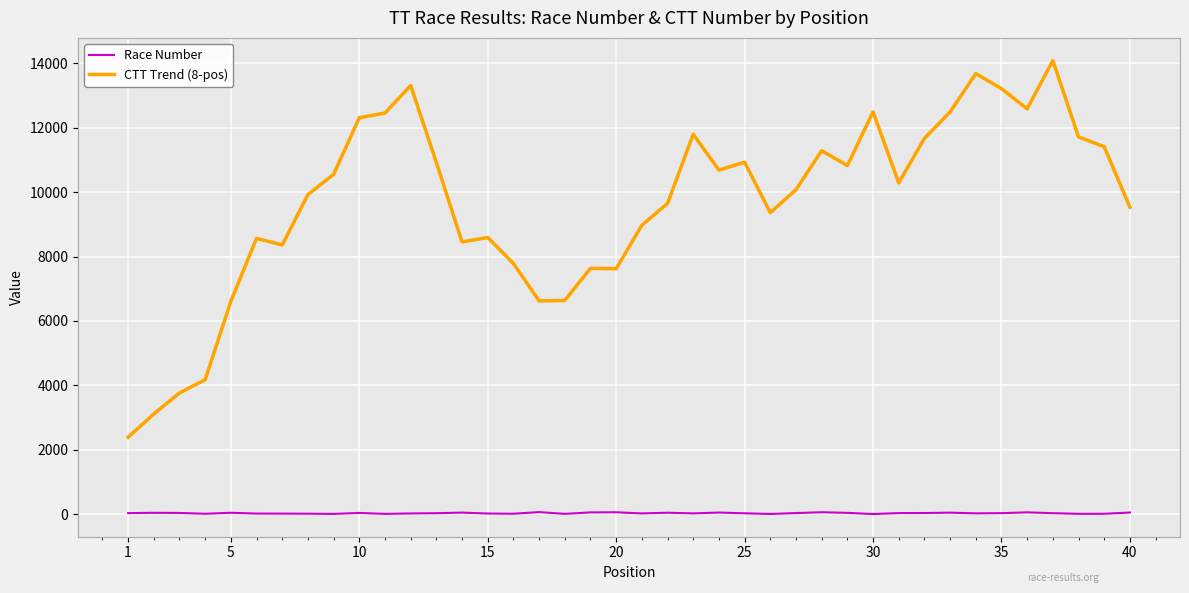

What is the maximum value shown in the chart?

14086.6